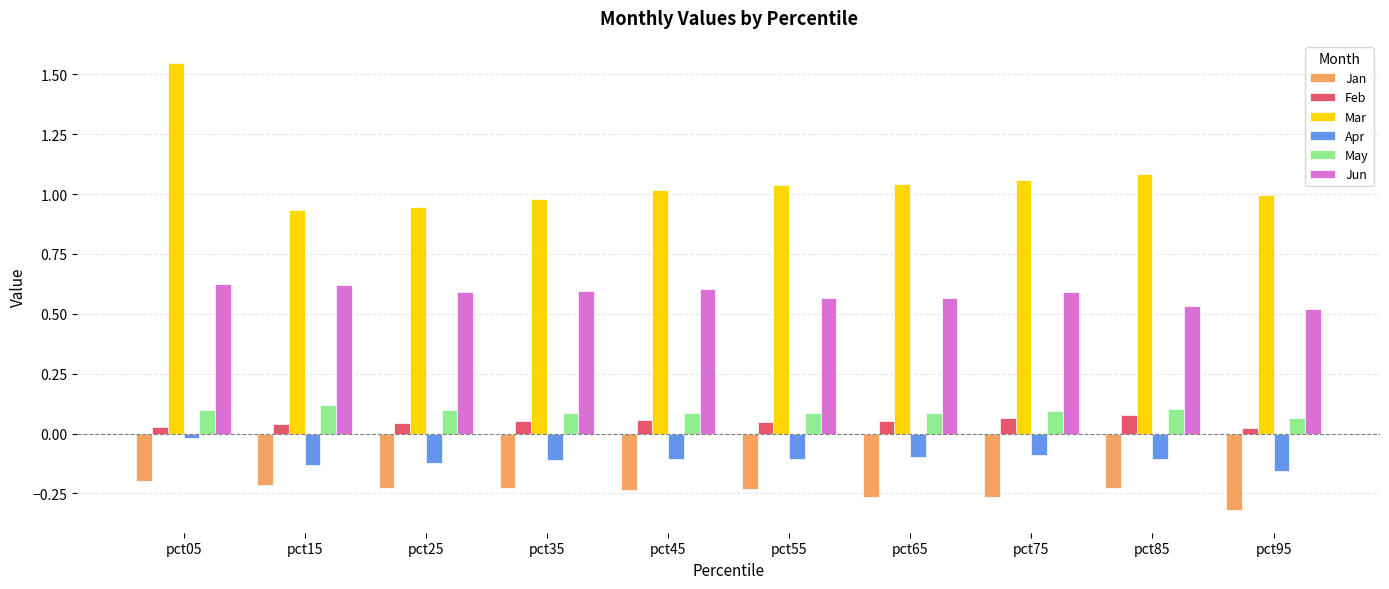

Which series has the largest total across all categories?

Mar